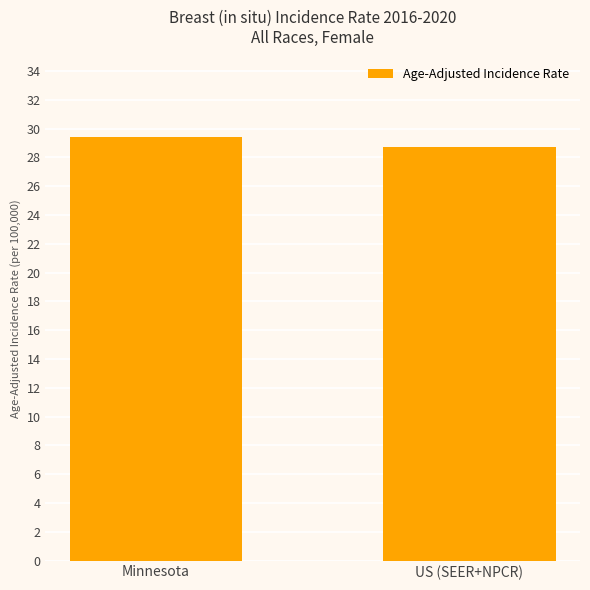

True or false: the data shows 29.4 at Minnesota.

True